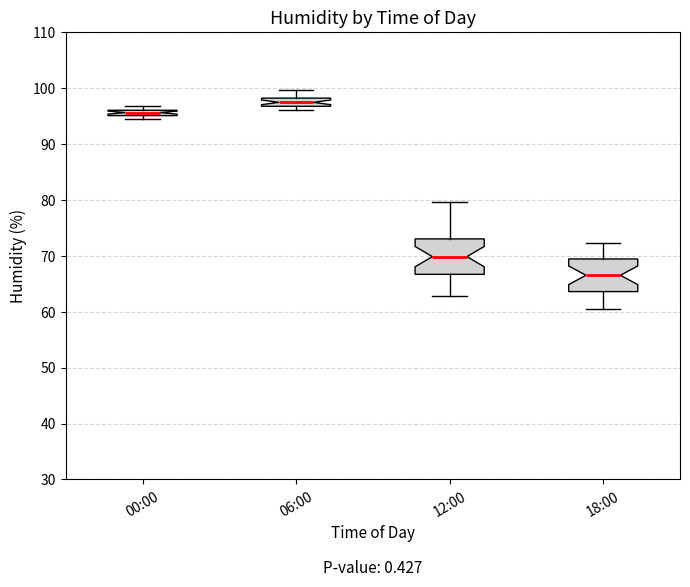

Which box has the highest median line?

06:00